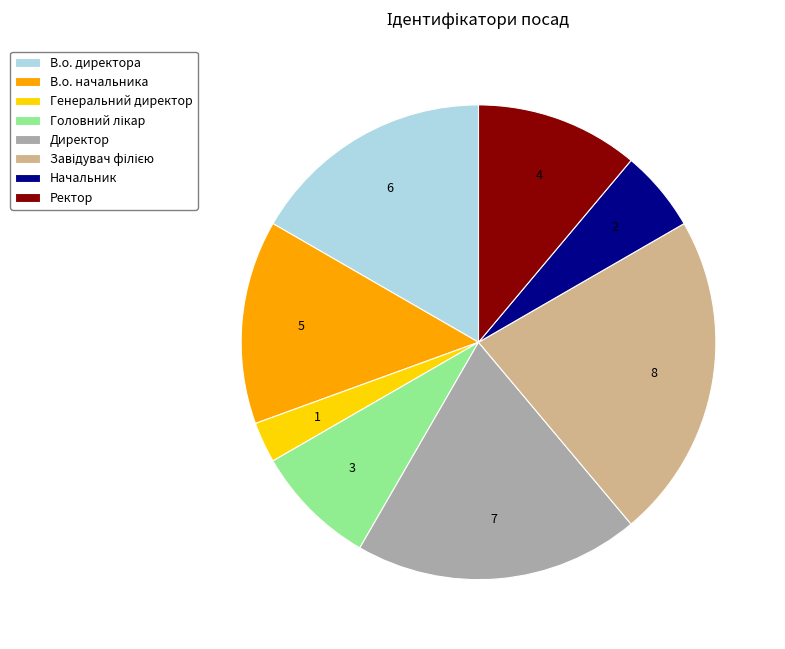

What is the smallest slice in the pie chart?

Генеральний директор